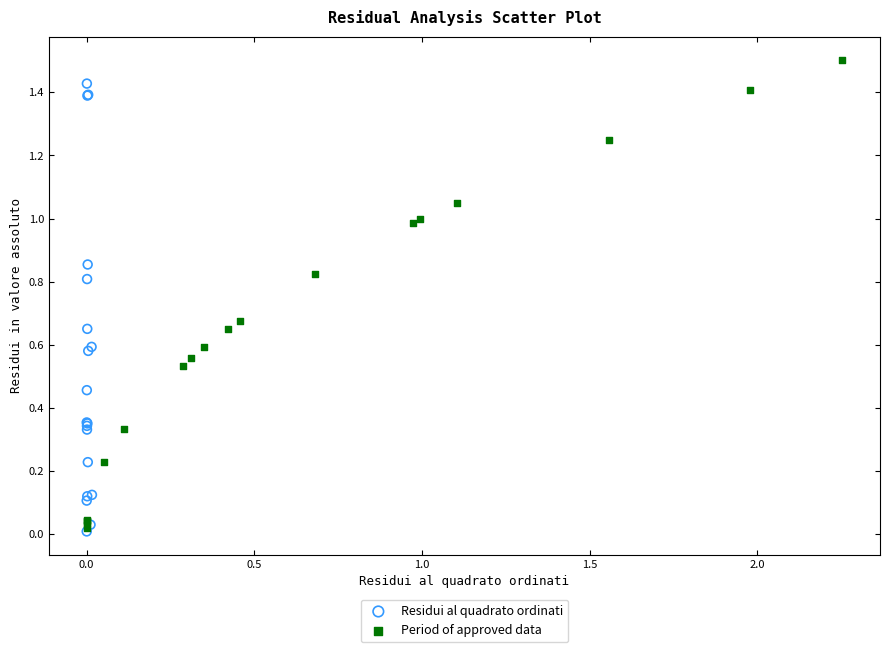

Which series has the widest spread of Y values?

Period of approved data